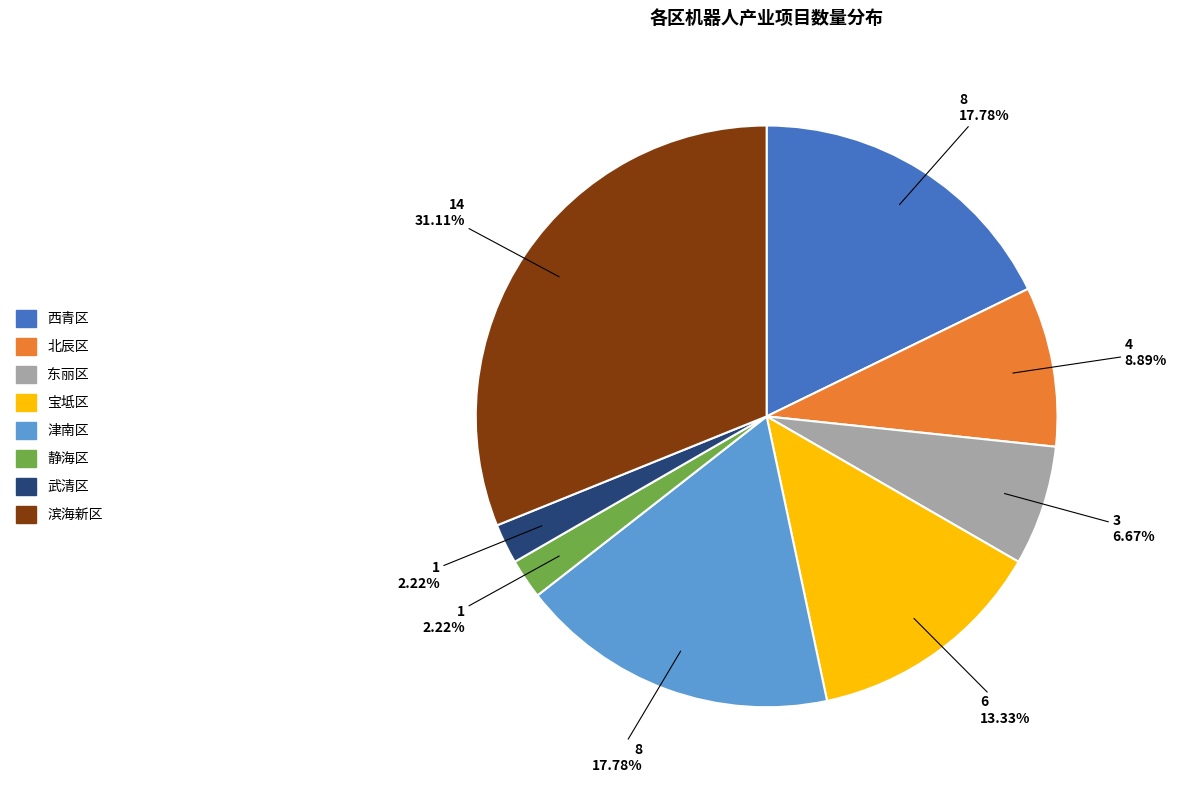

To the nearest percent, what is the difference between the largest and smallest slice percentages?

29%